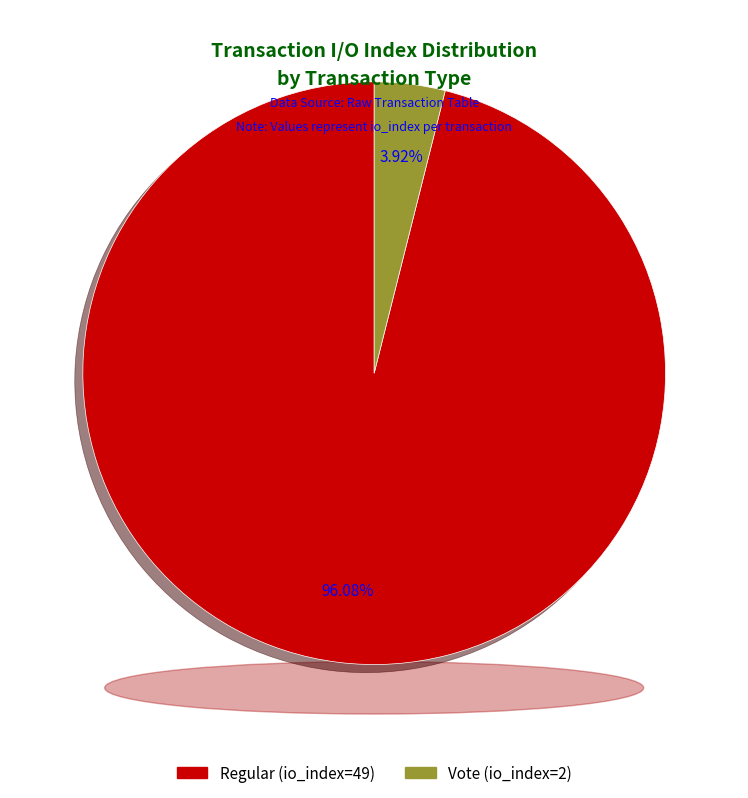

Is Regular (io_index=49) the majority of the pie?

Yes